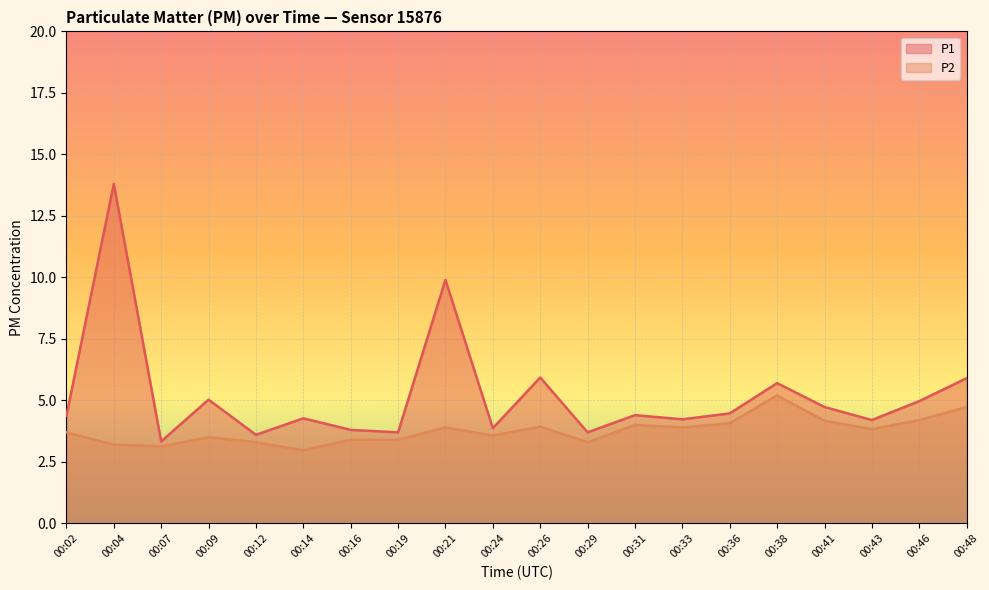

At which category does P2 reach its first local peak?

00:09